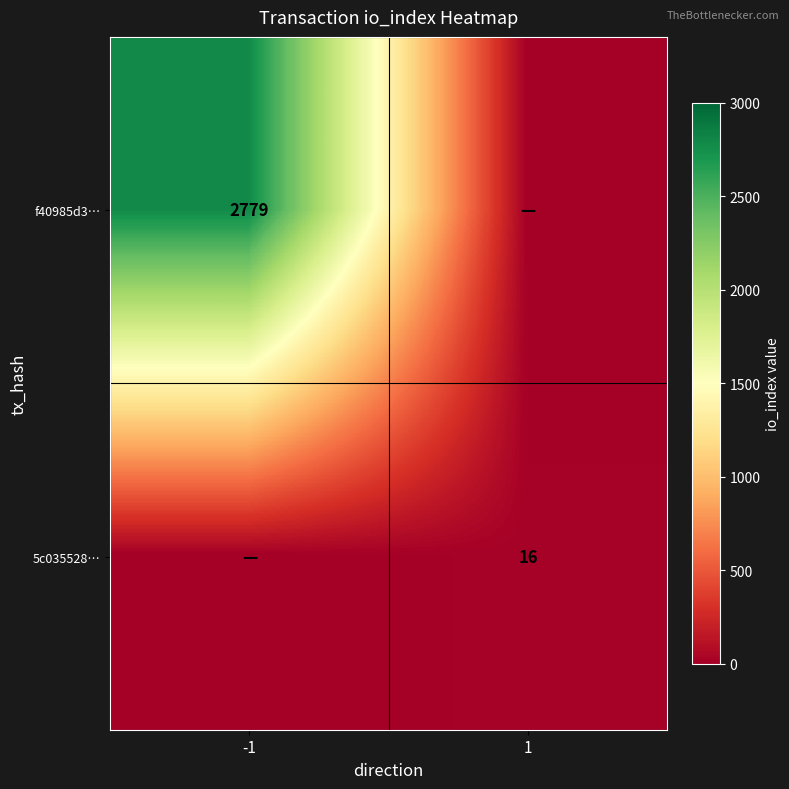

Is the value of f40985d3… at -1 greater than the value of 5c035528… at 1?

Yes